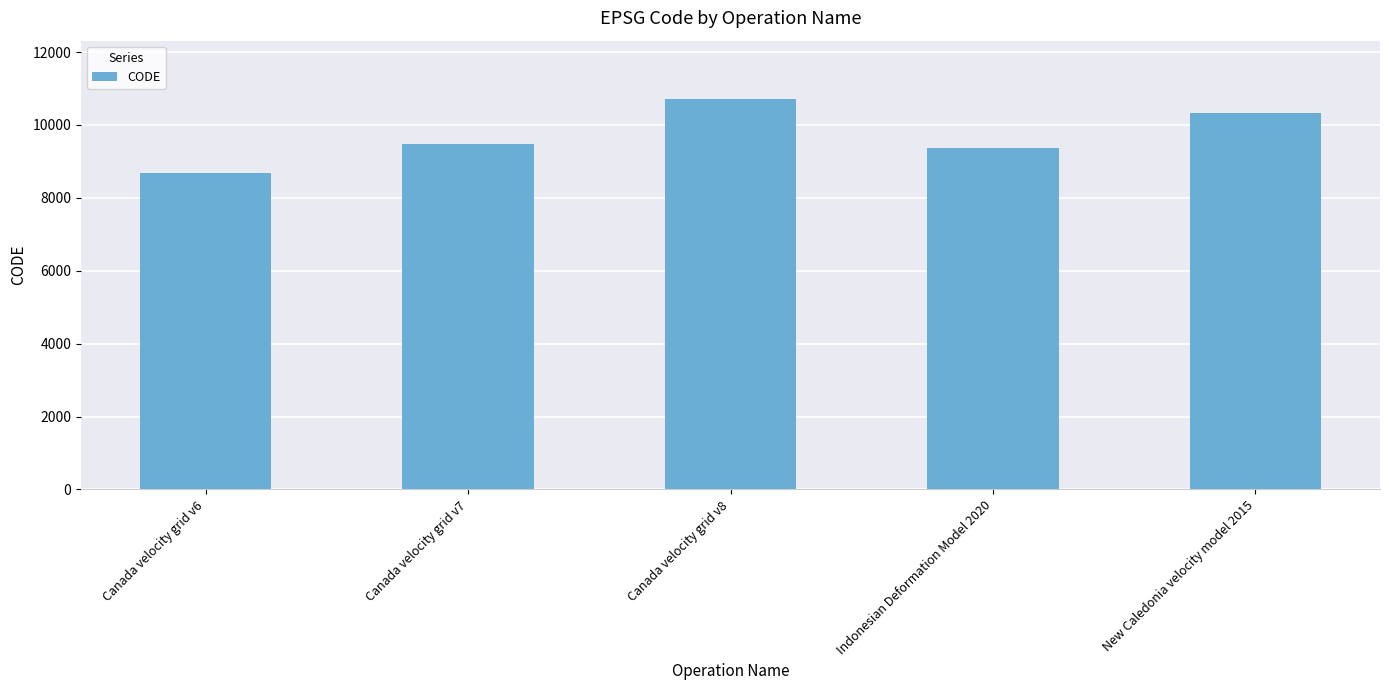

At which label is the value closest to 9691?

Canada velocity grid v7